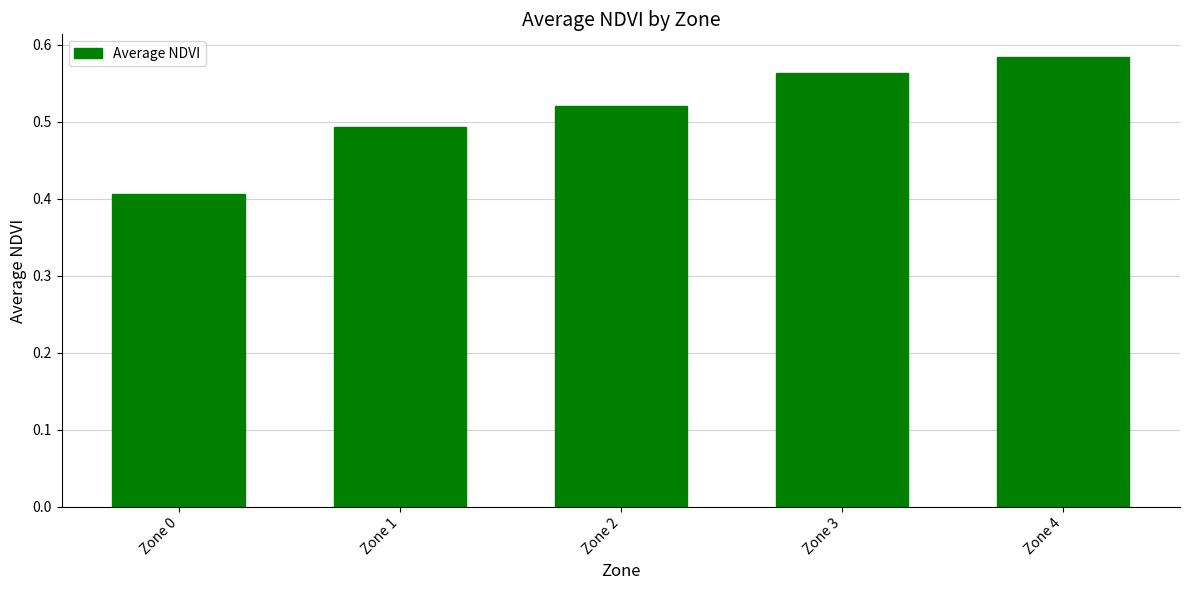

What is the difference between the maximum and minimum values?

0.2